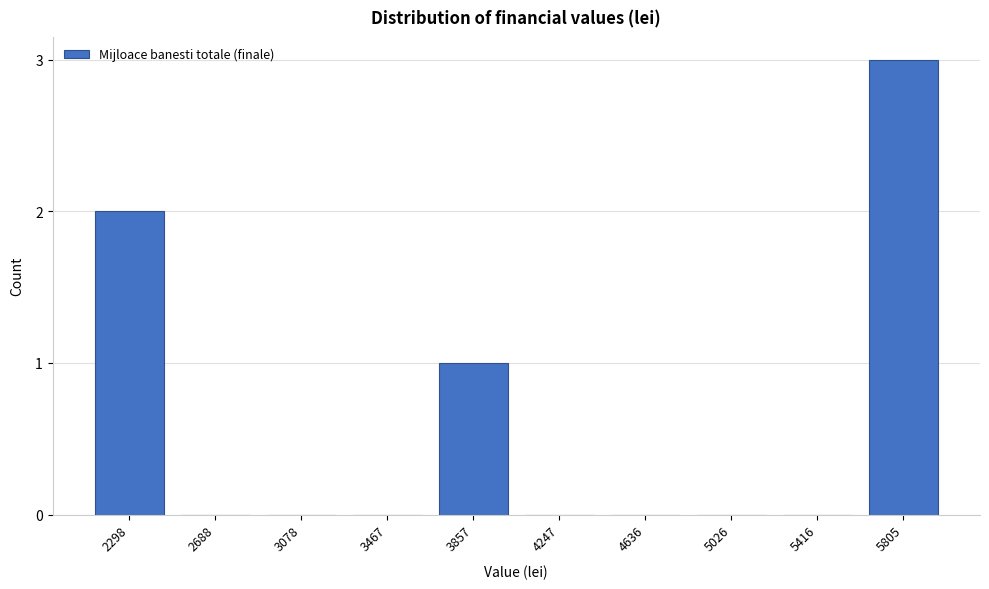

Reading right to left, list all the values displayed in this chart.

5805=3	5416=0	5026=0	4636=0	4247=0	3857=1	3467=0	3078=0	2688=0	2298=2